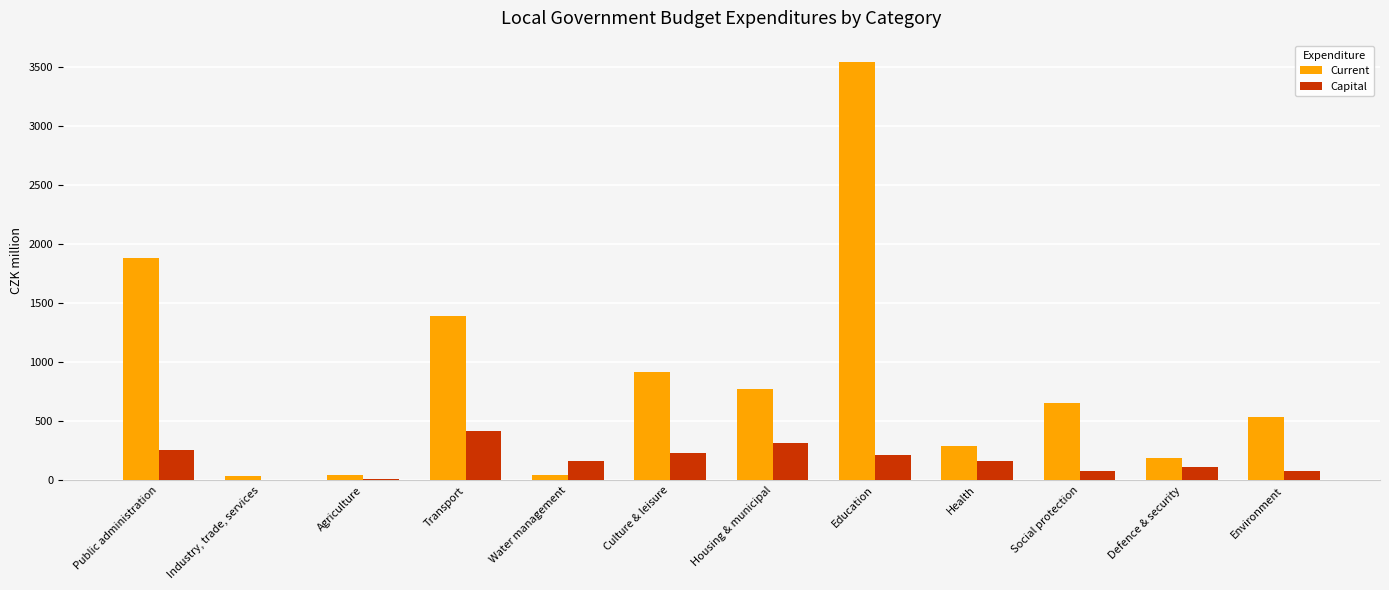

At which category does the chart reach its peak across all series?

Education